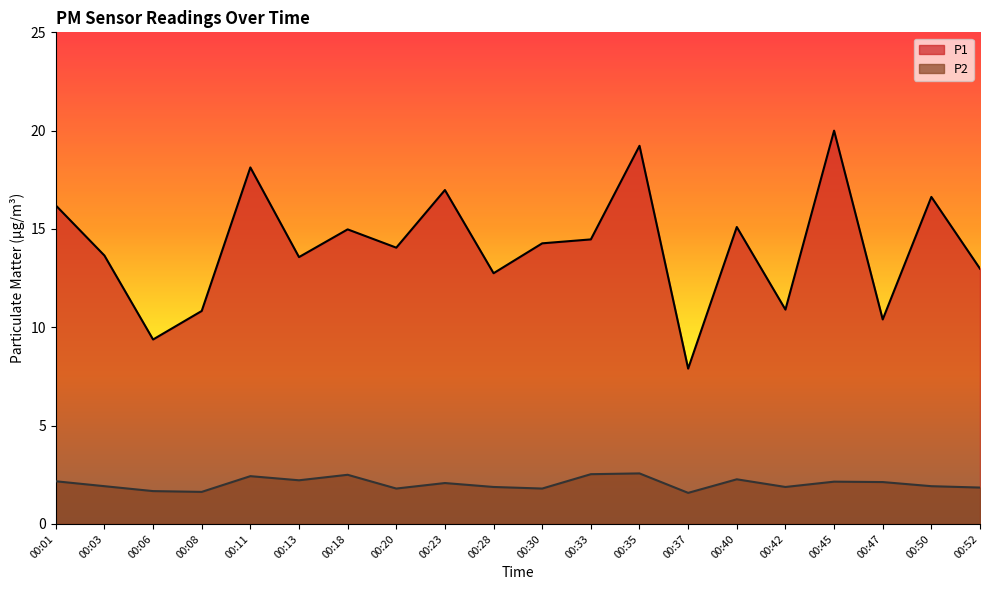

Which category has the lowest value in the P1 series?

00:37